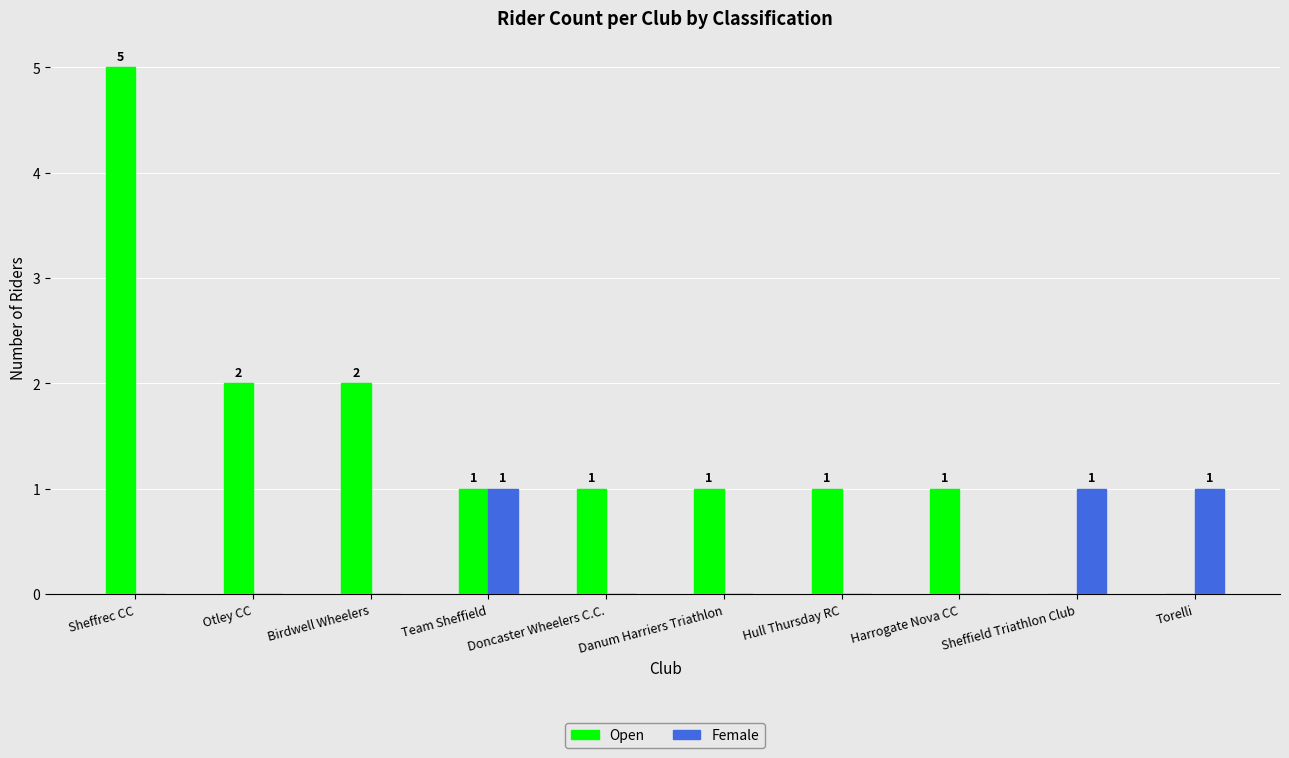

Count the number of data series in this chart.

2